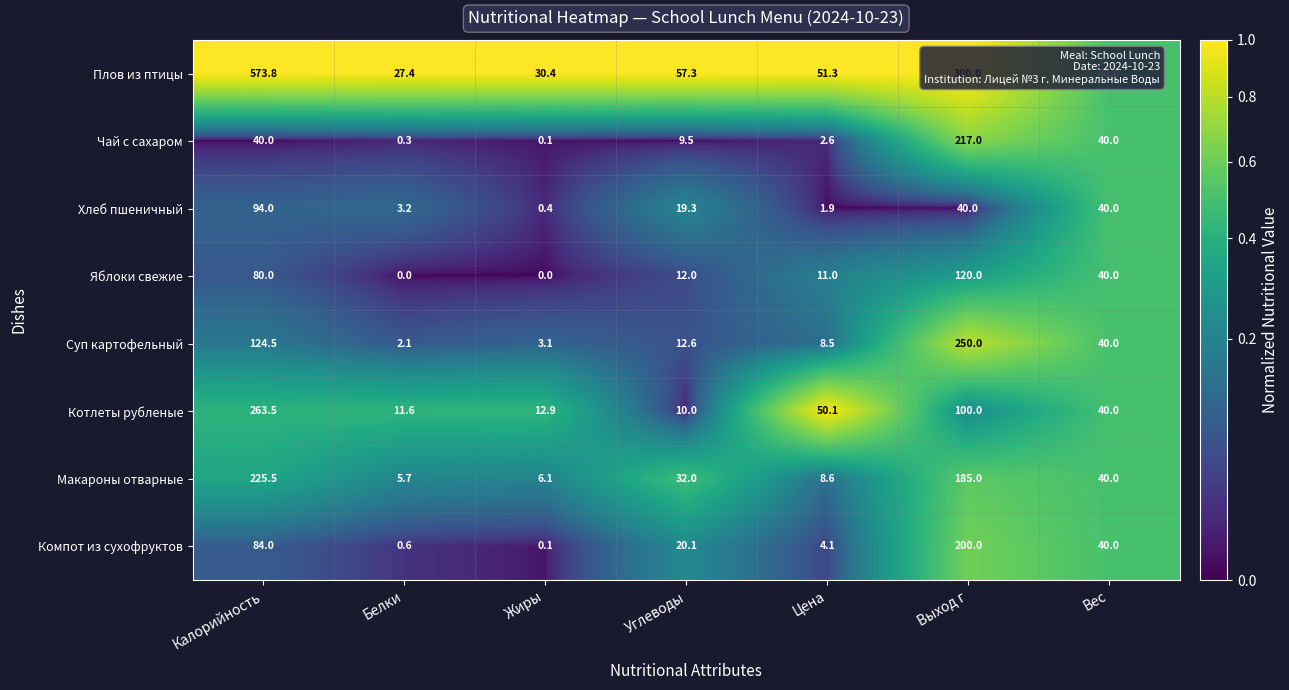

At Цена, list the series in order from smallest to largest.

Хлеб пшеничный, Чай с сахаром, Компот из сухофруктов, Суп картофельный, Макароны отварные, Яблоки свежие, Котлеты рубленые, Плов из птицы